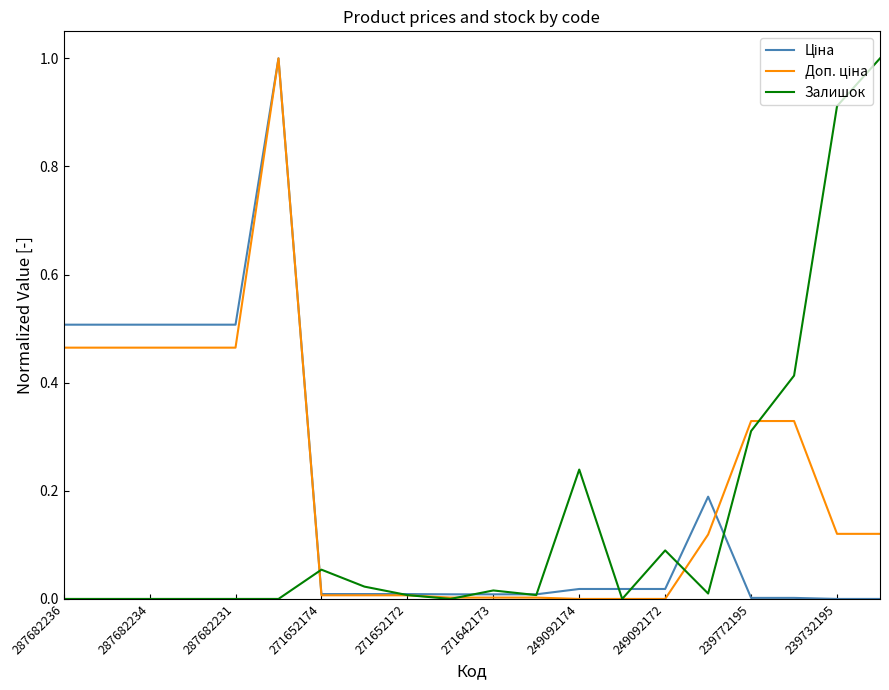

What is the greatest value displayed?

1.0